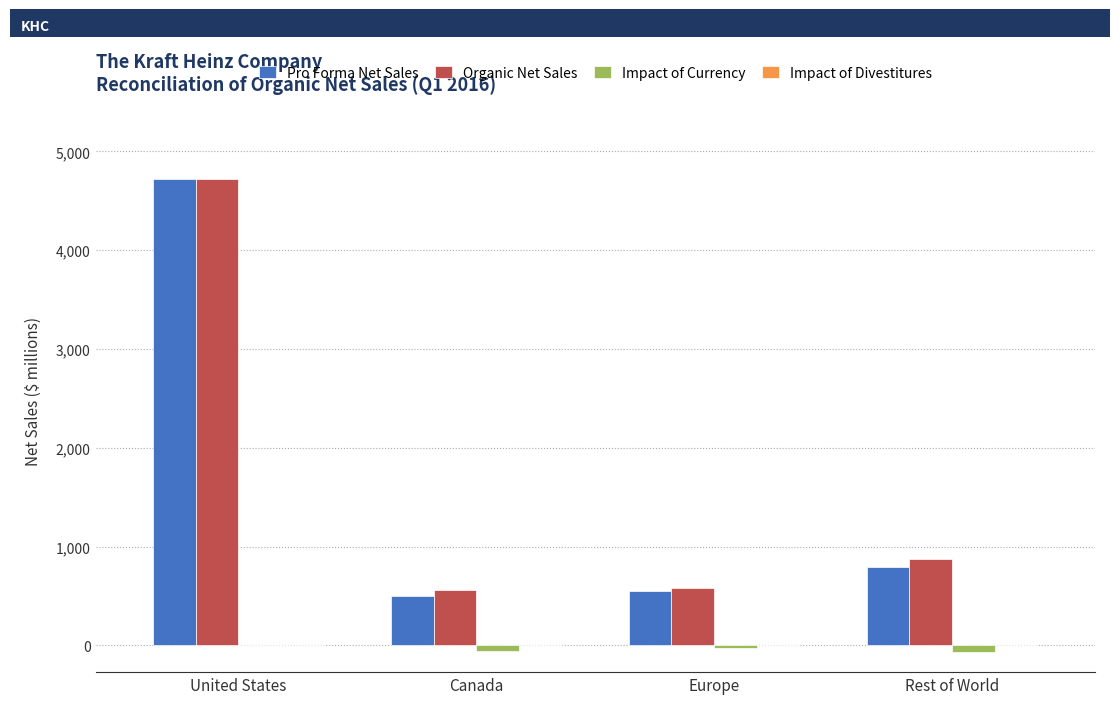

What is the average value of the Organic Net Sales series?

1680